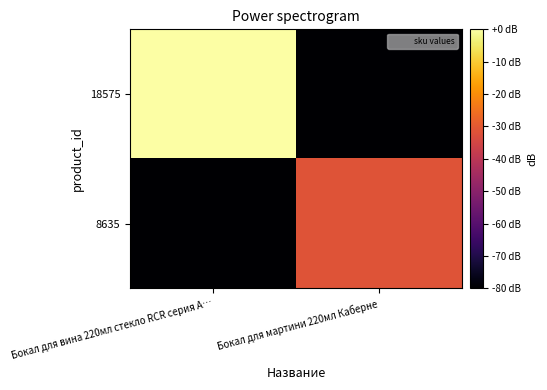

List the series in order of their peak value, highest first.

18575, 8635